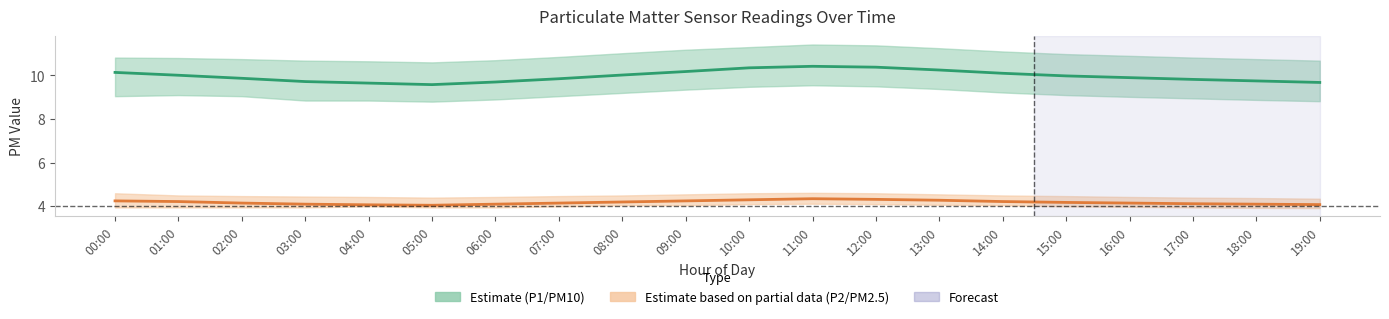

At 13:00, list the series in order from largest to smallest.

P1 (PM10), P2 (PM2.5)